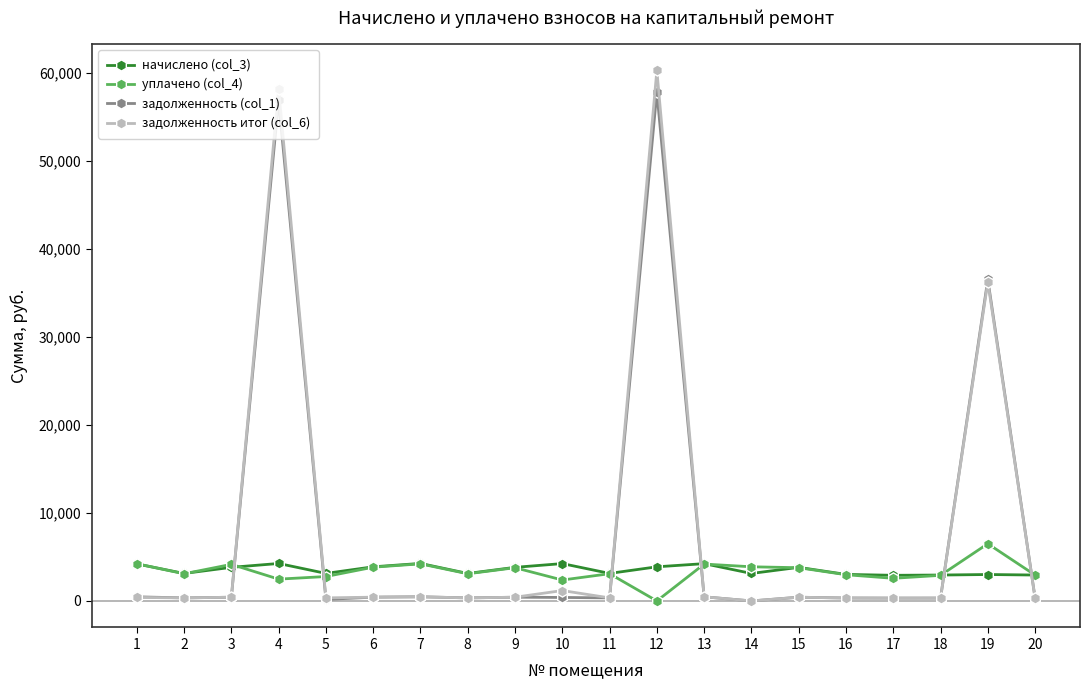

True or false: задолженность (col_1) has more than 2 points higher than both neighbors.

True